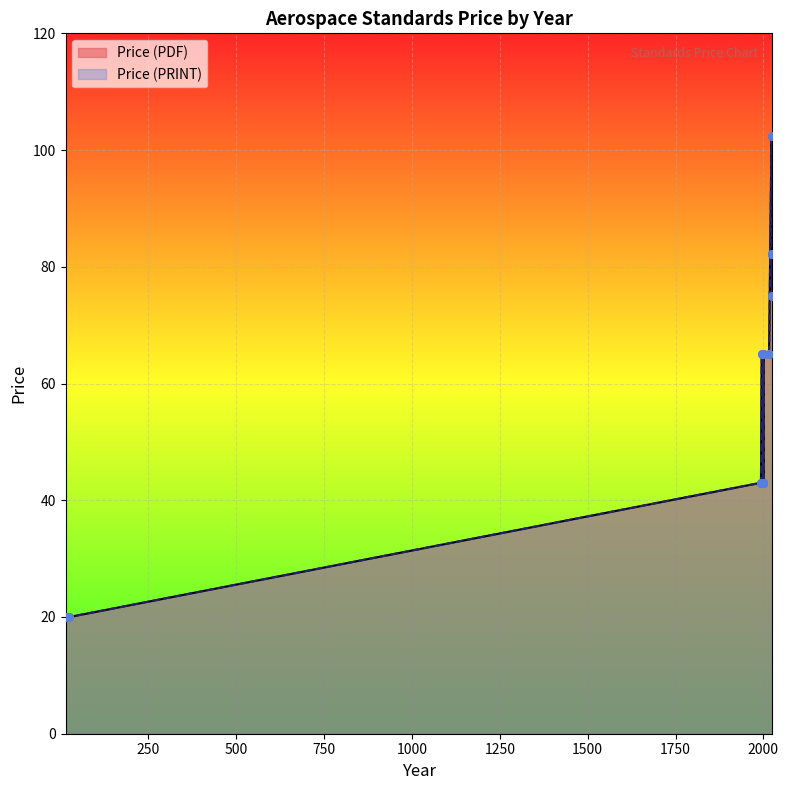

At which category is the sum across all series the highest?

2023